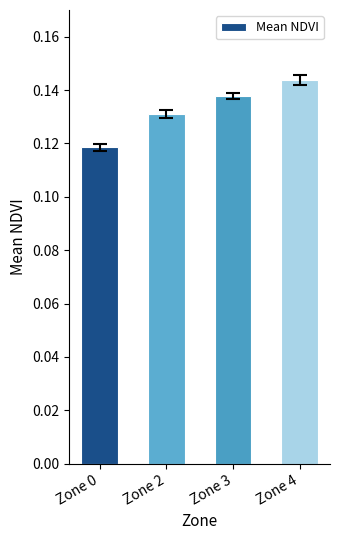

Rank the categories by value from lowest to highest.

Zone 0, Zone 2, Zone 3, Zone 4